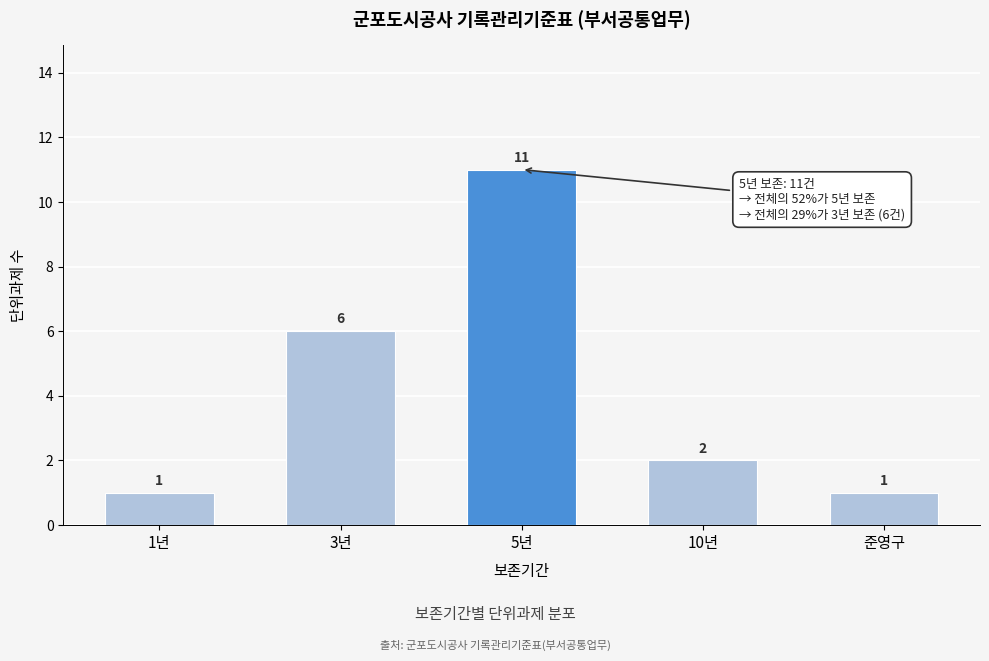

Reading right to left, extract all data points from this chart.

1	2	11	6	1